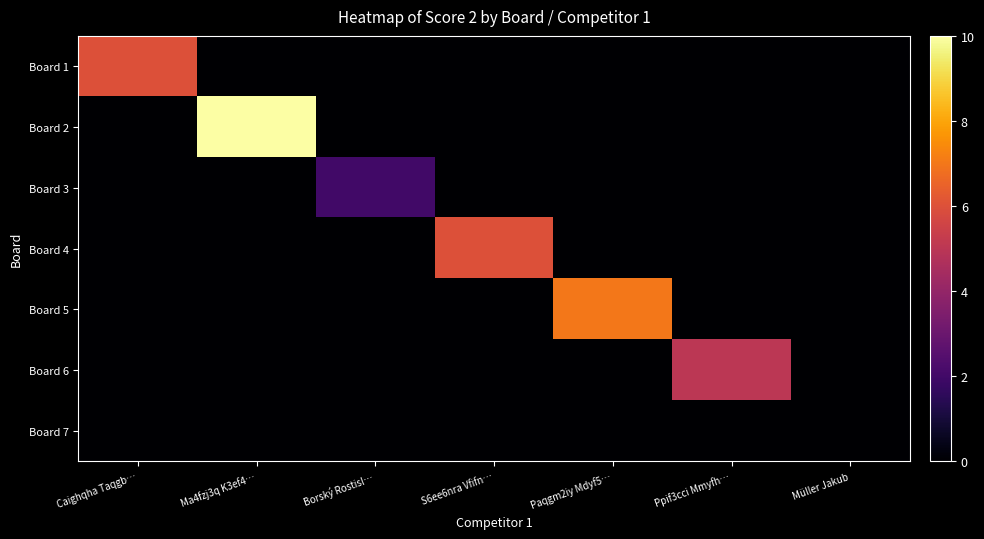

At how many categories does at least one series exceed 9?

1